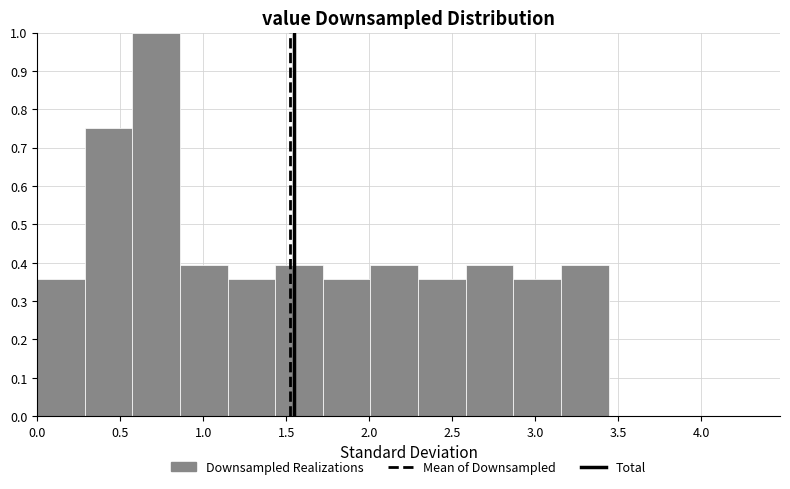

Over which range of the x-axis is the bar tallest?

0.55 to 0.85